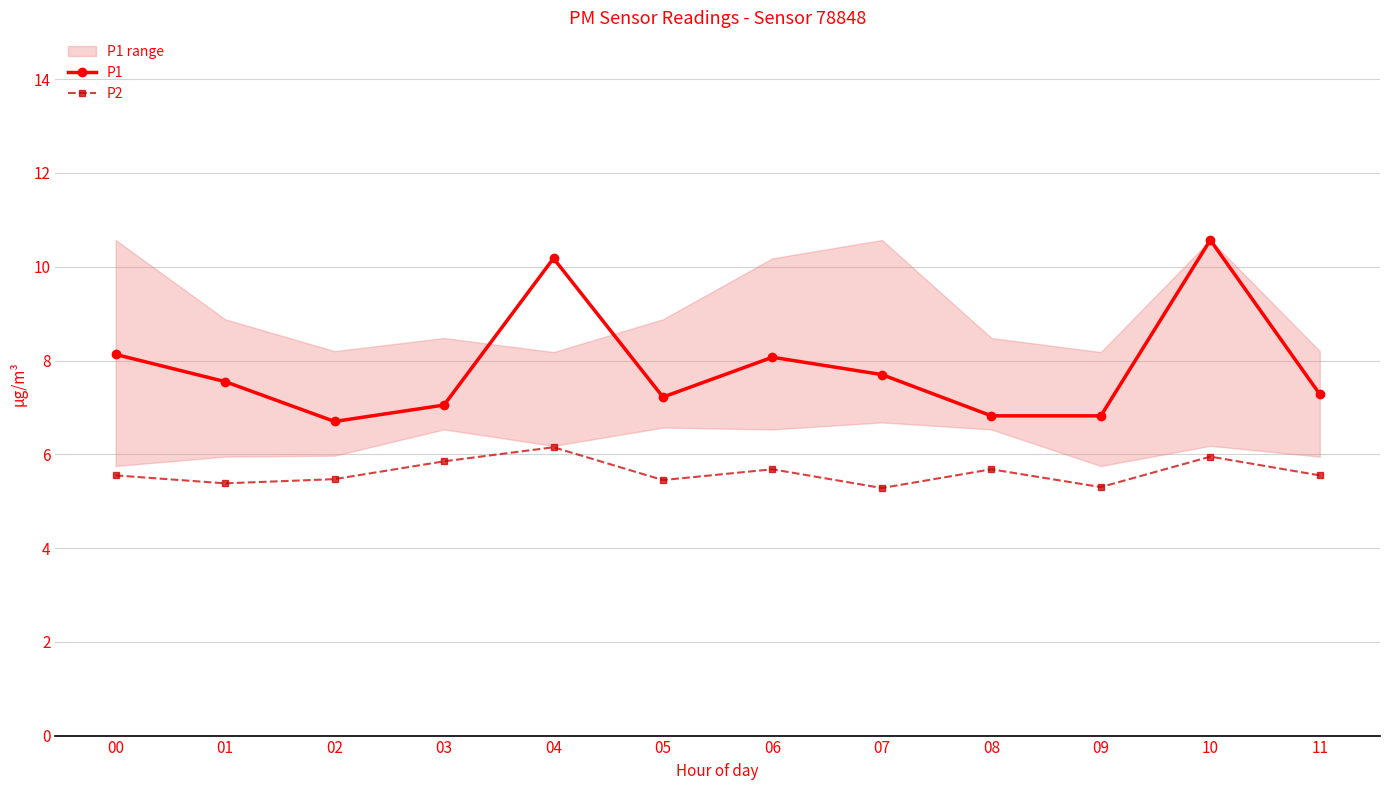

What is the spread (max minus min) of values at 11?

1.7